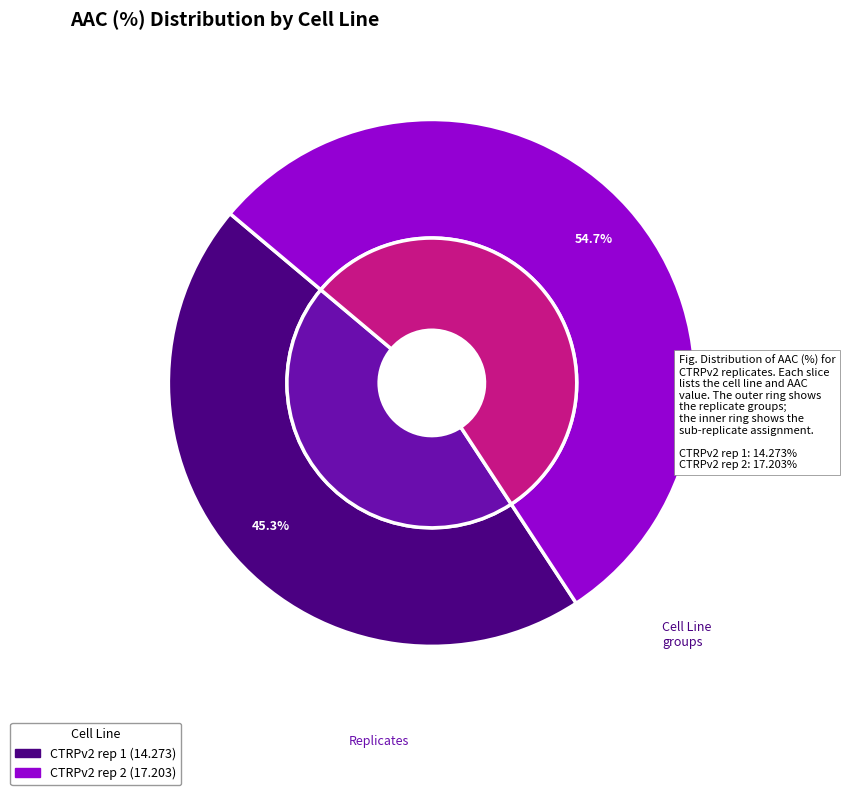

Count the number of slices in the pie.

2